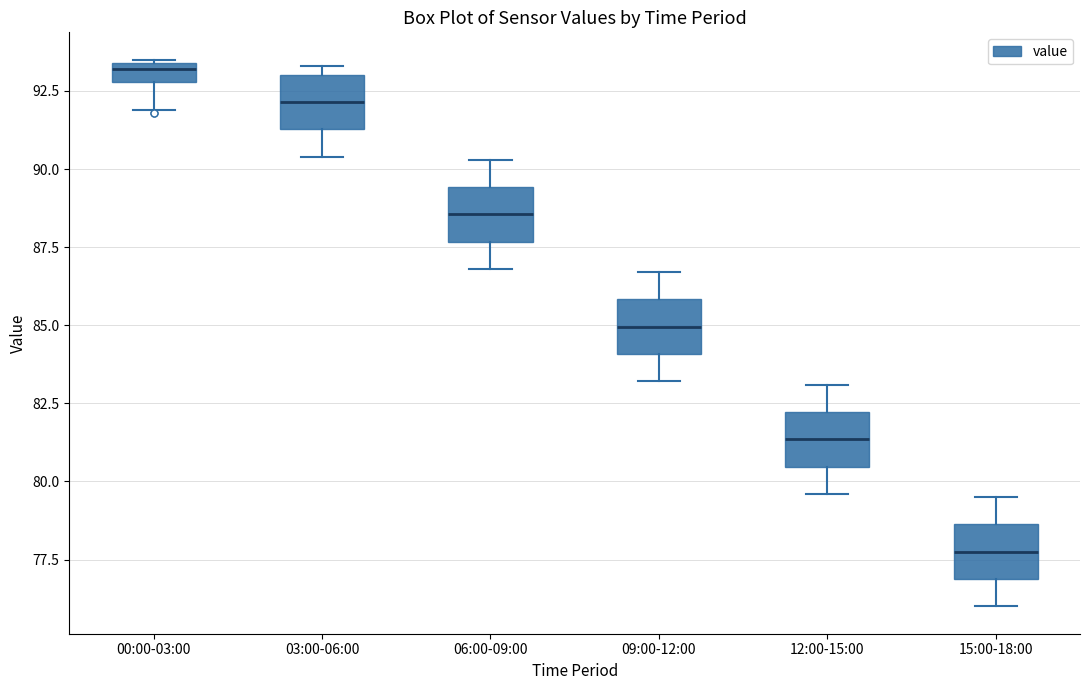

Where does the lower whisker of the box for 00:00-03:00 end on the y-axis? The values are not printed on the chart, so give them approximately, as read against the axis.

92.0